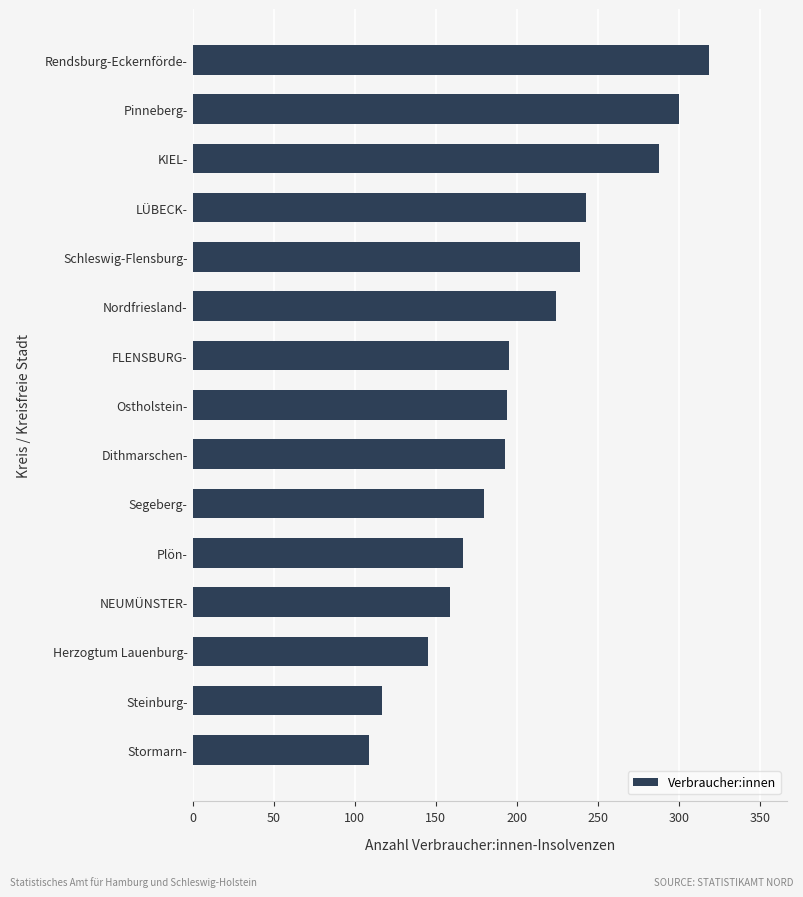

What position from the bottom is Pinneberg-?

14